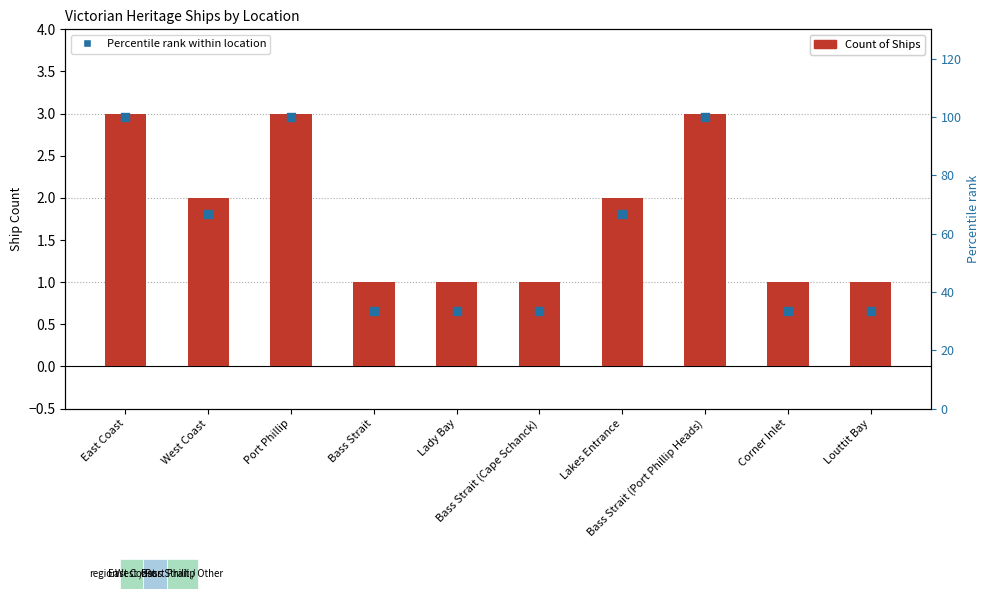

Is the value of Percentile rank within location at East Coast greater than the value of Count of Ships at Corner Inlet?

Yes